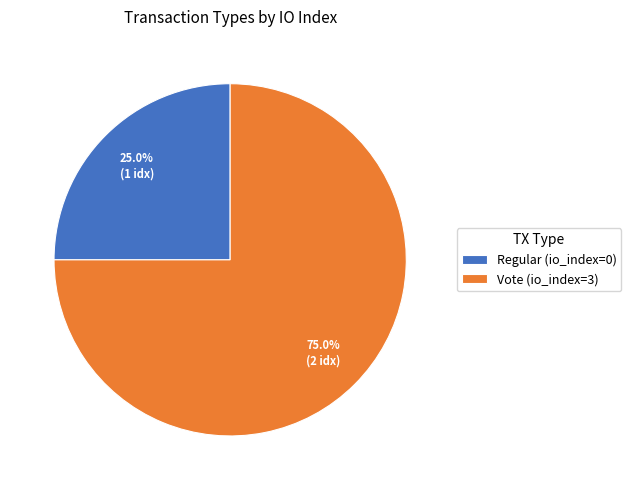

To the nearest percent, what percentage of the pie is Vote?

75%